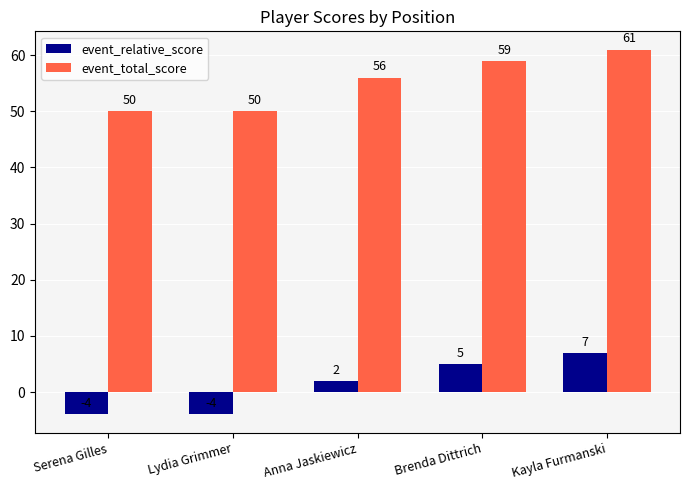

Reading right to left, what are all the values shown in this chart?

event_relative_score: 7	5	2	-4	-4
event_total_score: 61	59	56	50	50